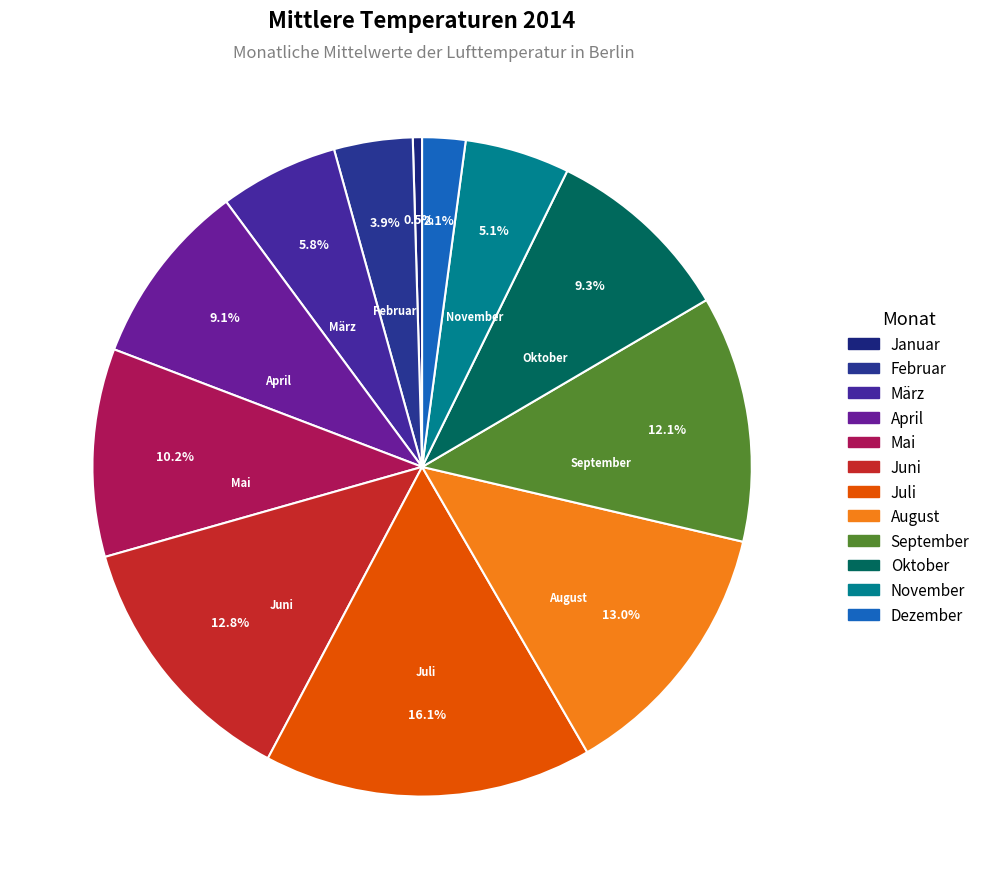

To the nearest percent, what portion does Februar represent?

4%